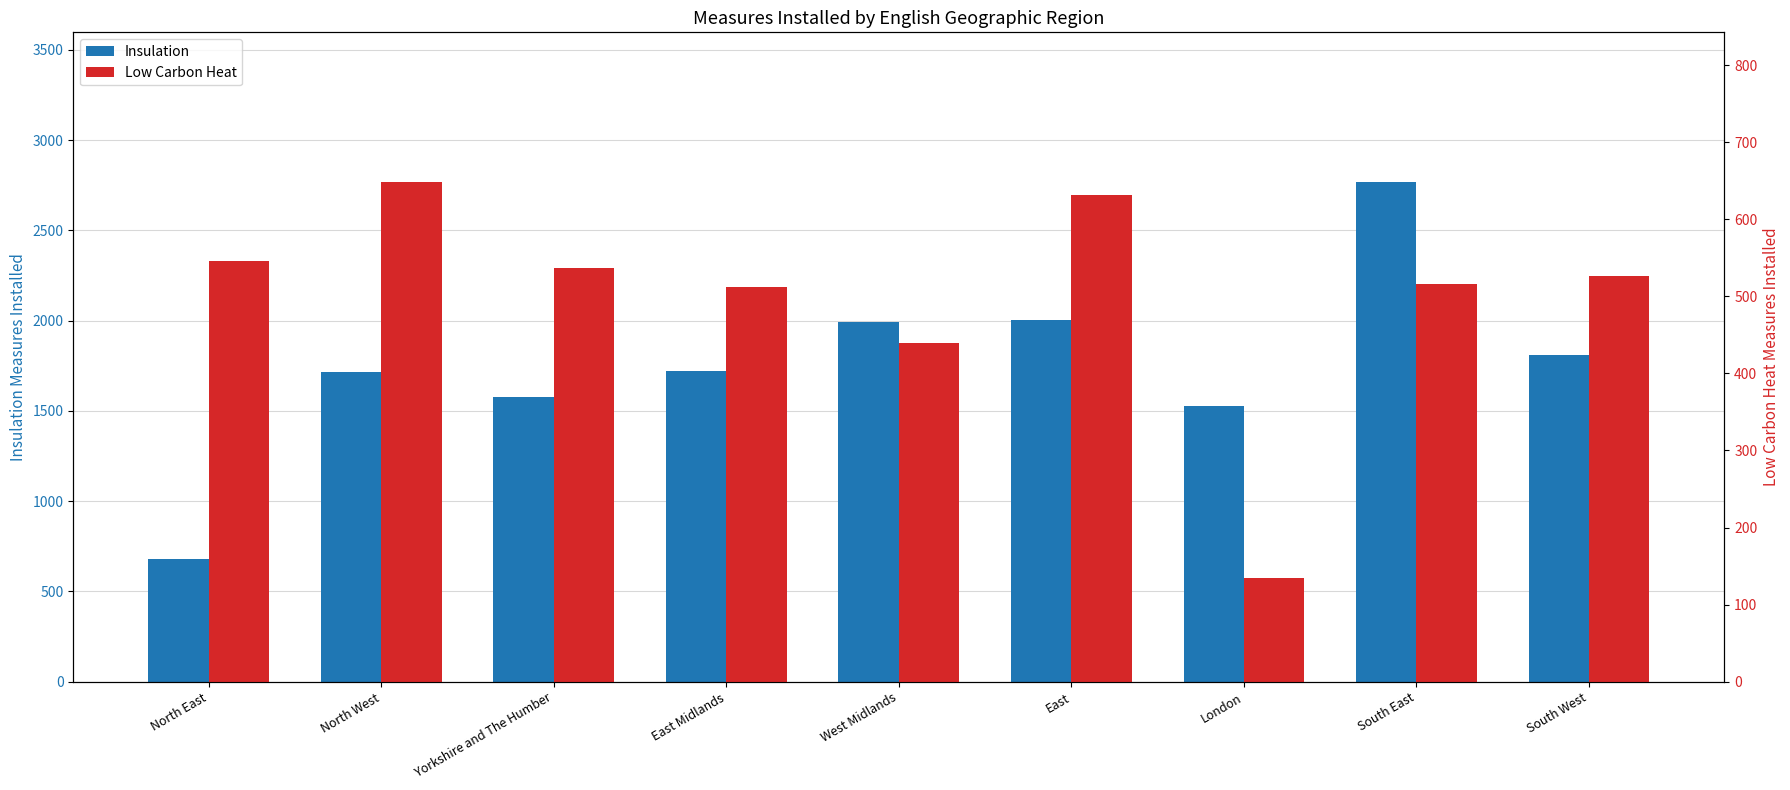

At which category does the chart reach its minimum across all series?

London